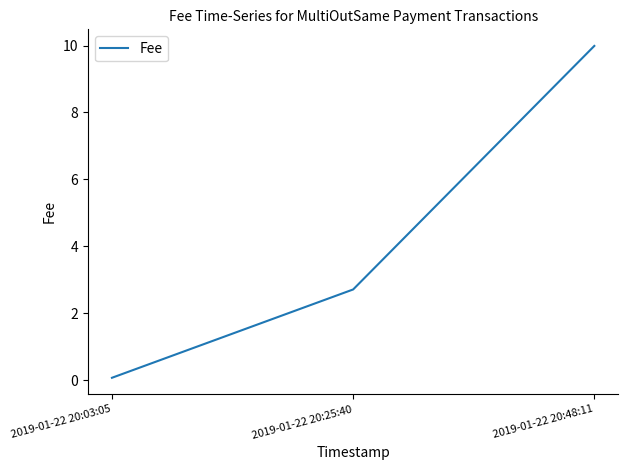

What position from the left is 2019-01-22 20:25:40?

2